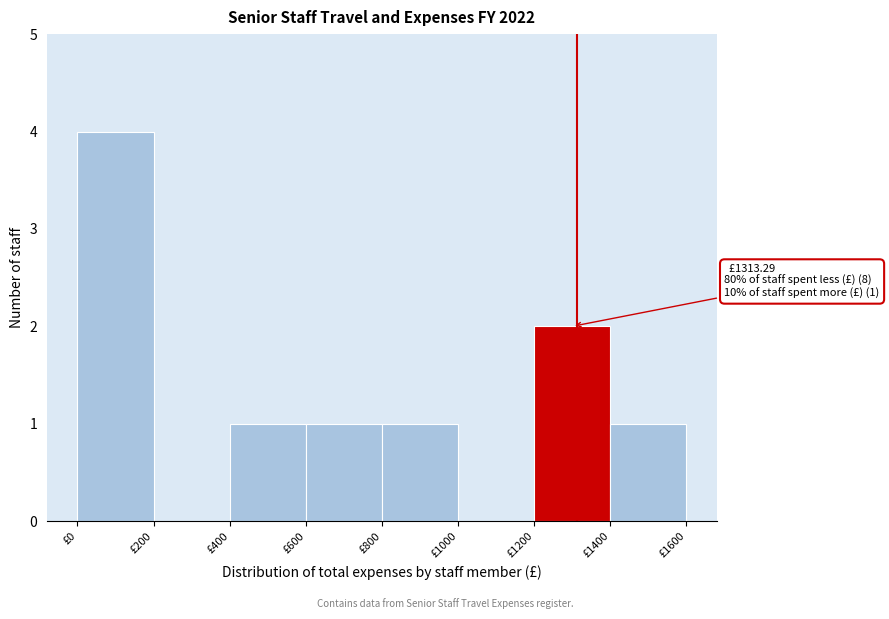

Over which range of the x-axis is the bar tallest?

0 to 200